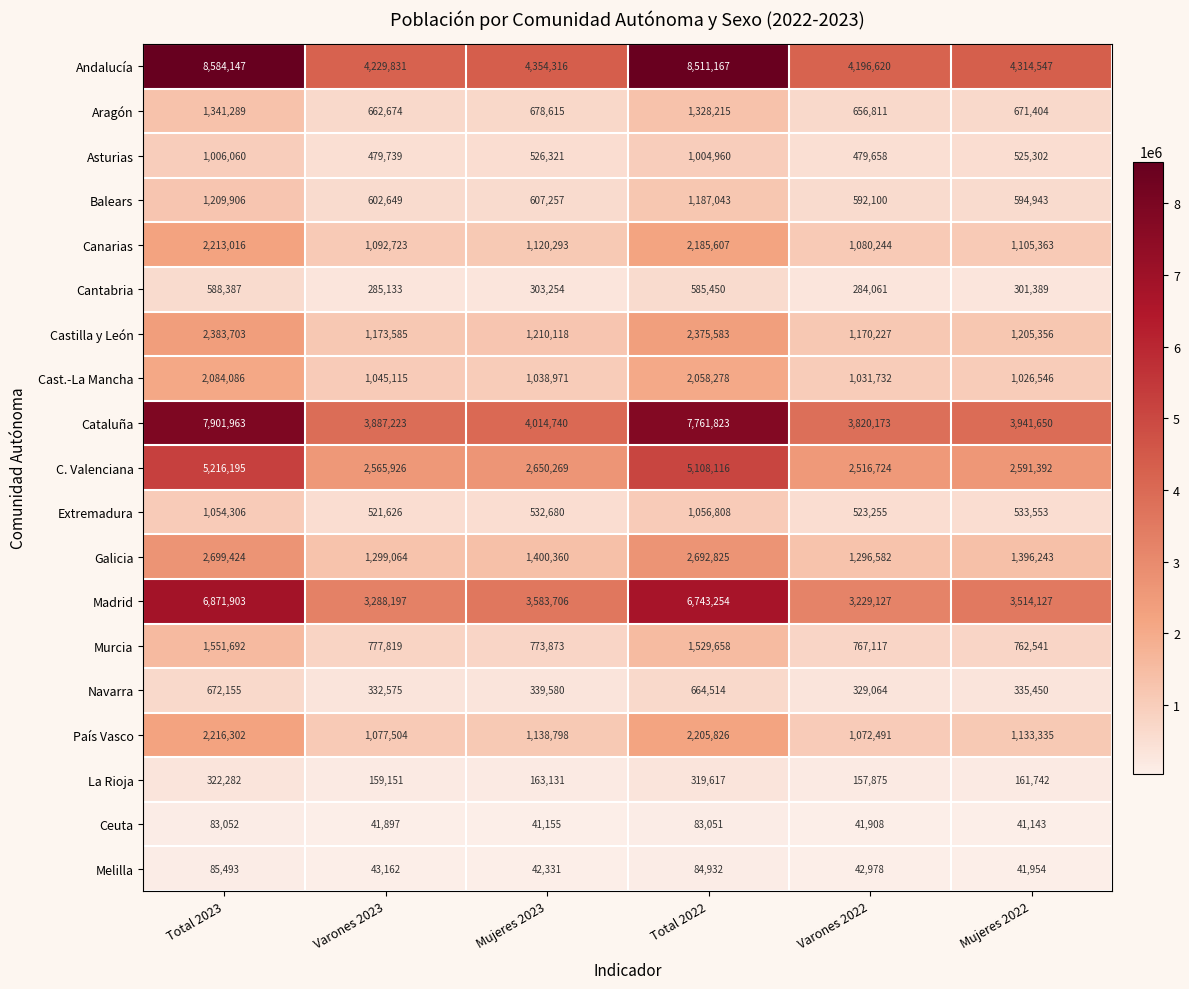

Where does the La Rioja series first go above 163131?

Total 2023